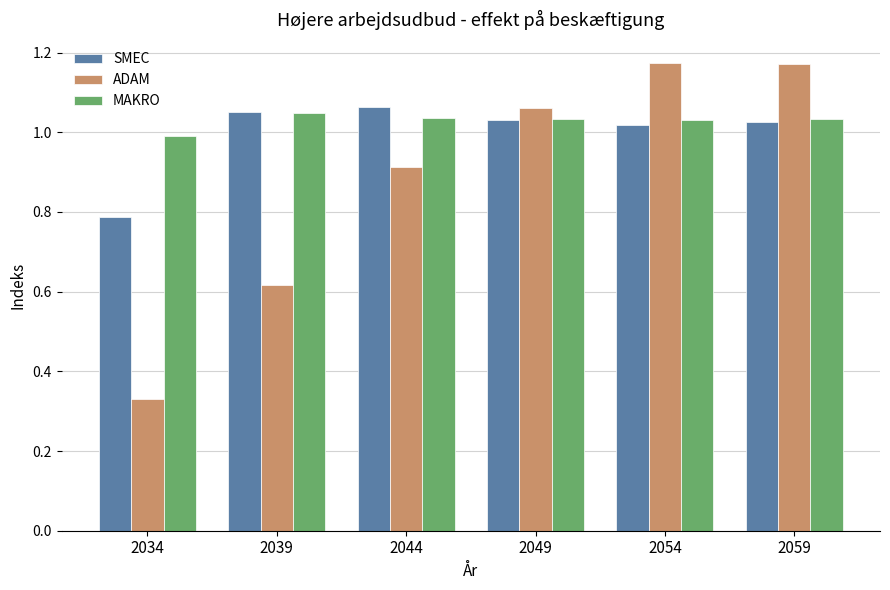

Which series has the widest spread of values?

ADAM